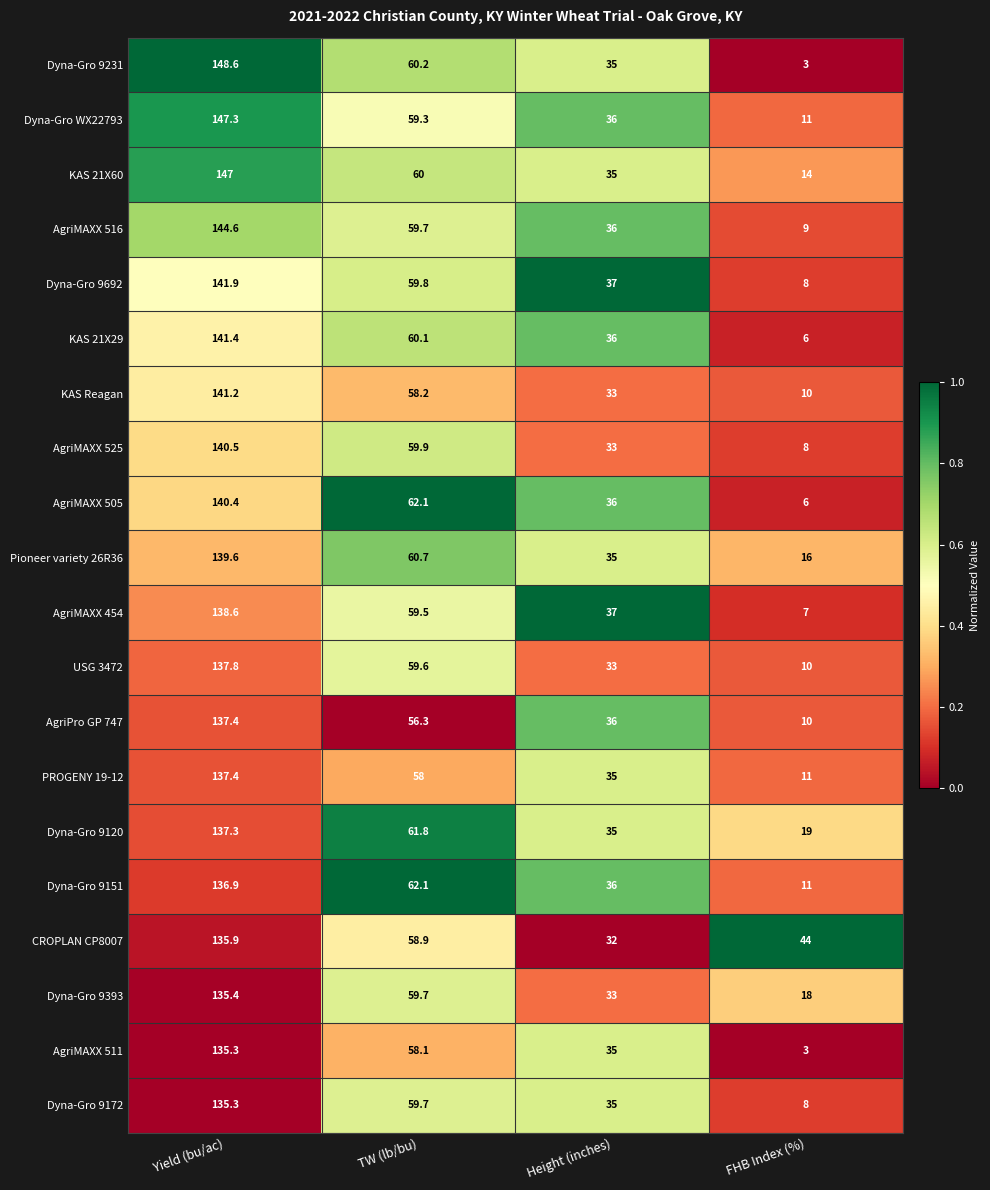

What value does the Dyna-Gro 9692 series have at Height (inches)?

37.0